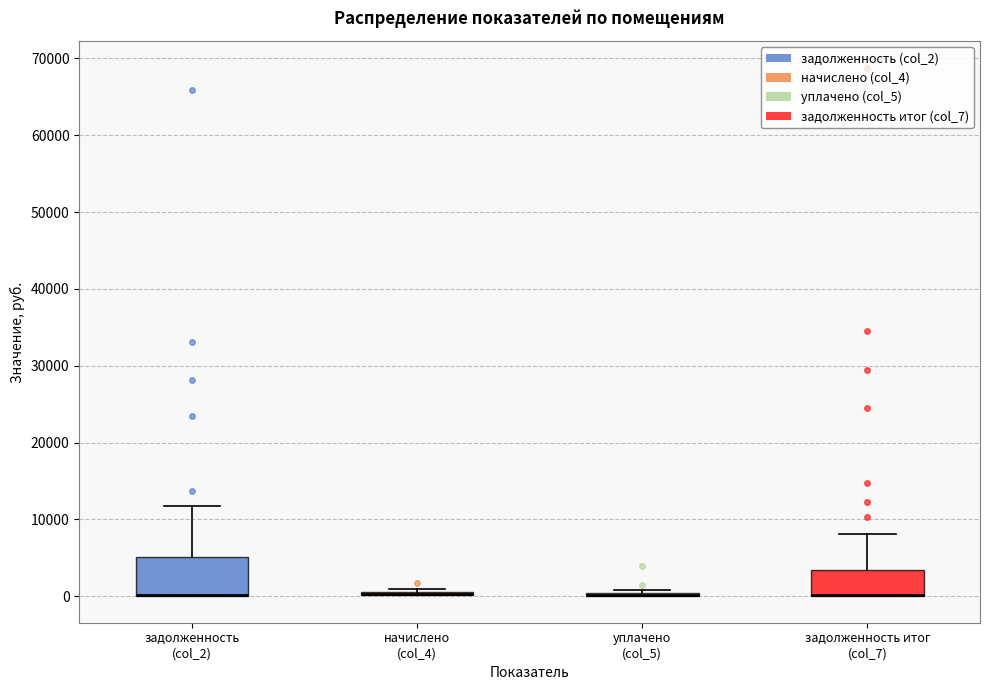

Reading left to right, transcribe this box plot: for each box, give where its median line is, the range the box spans, and where its two whiskers end, as read against the y-axis. The values are not printed on the chart, so give them approximately, as read against the axis.

задолженность (col_2): median 0 (drawn on the box's lower edge), box 0 to 5000, whiskers 0 to 12000
начислено (col_4): box collapsed to a line at 0, whiskers 0 to 1000
уплачено (col_5): box collapsed to a line at 0, whiskers 0 to 1000
задолженность итог (col_7): median 0 (drawn on the box's lower edge), box 0 to 3000, whiskers 0 to 8000